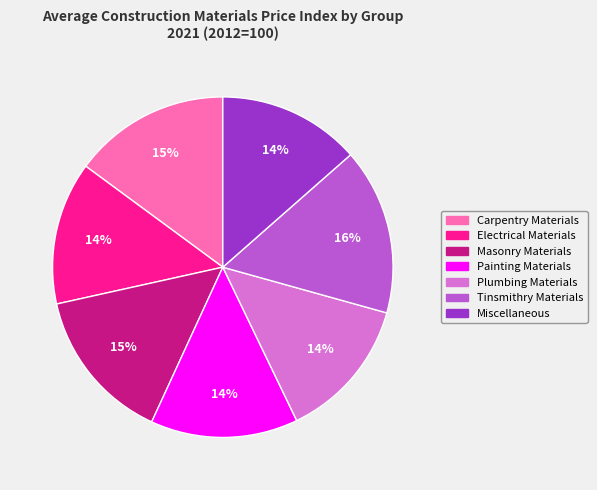

To the nearest percent, what portion does Masonry Materials represent?

15%